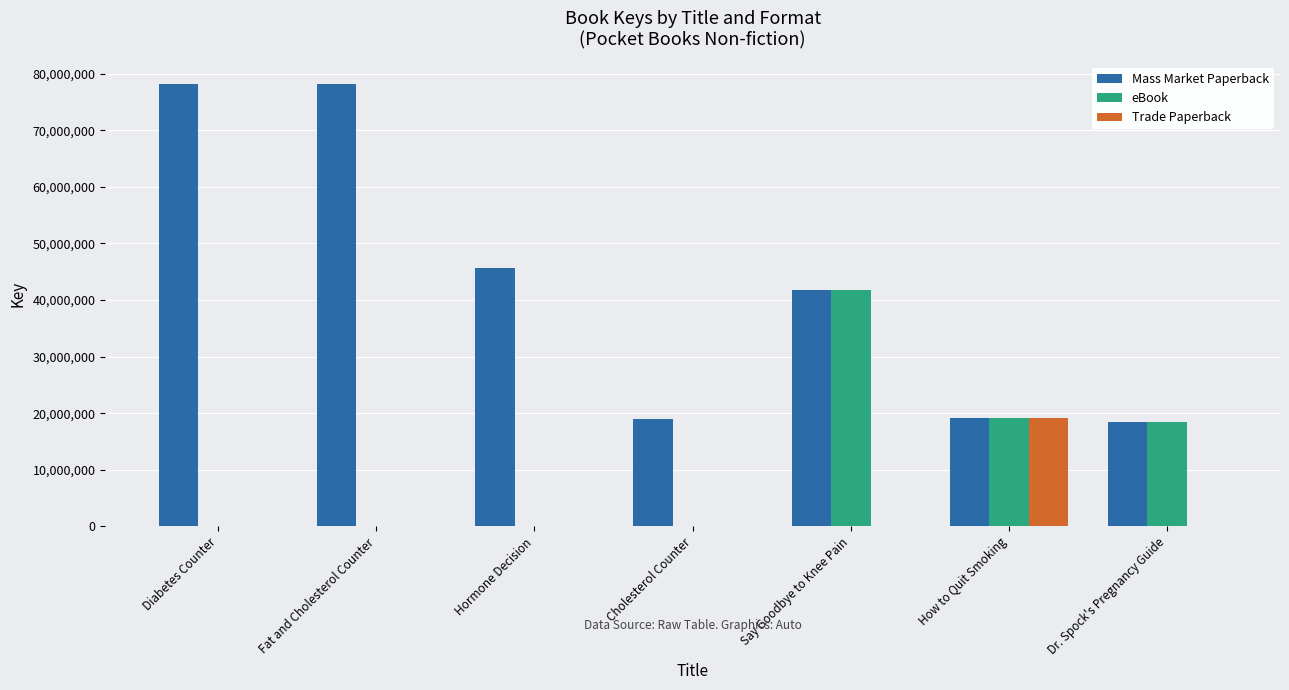

What is the highest value of the Mass Market Paperback series?

78200281